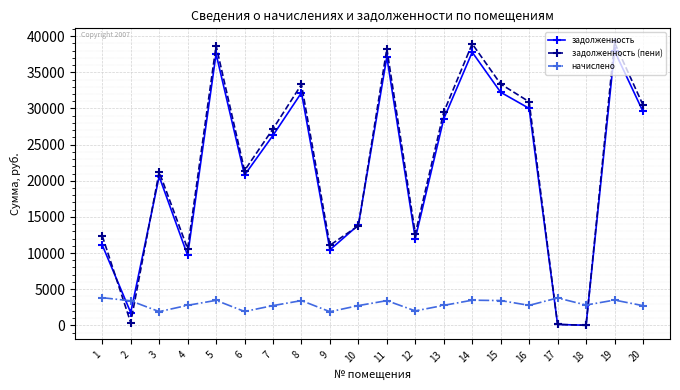

At which category does начислено reach its first local valley?

3